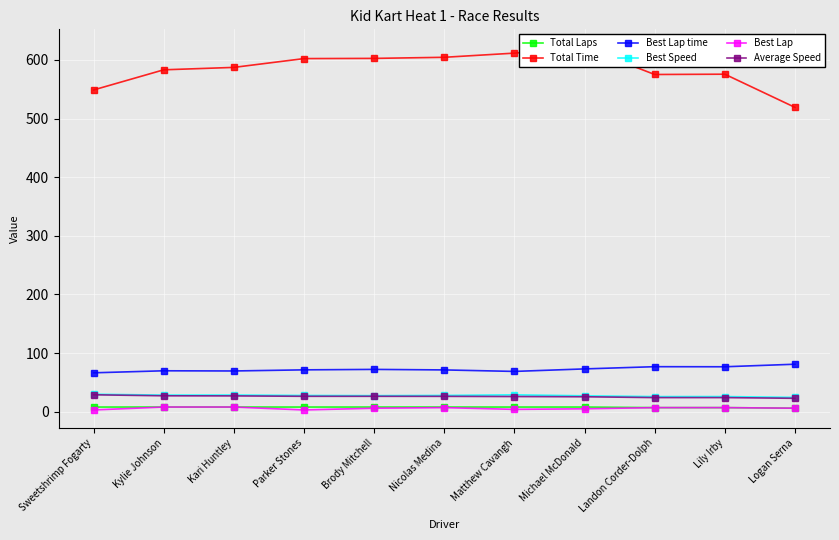

True or false: Best Lap has more than 2 points higher than both neighbors.

False